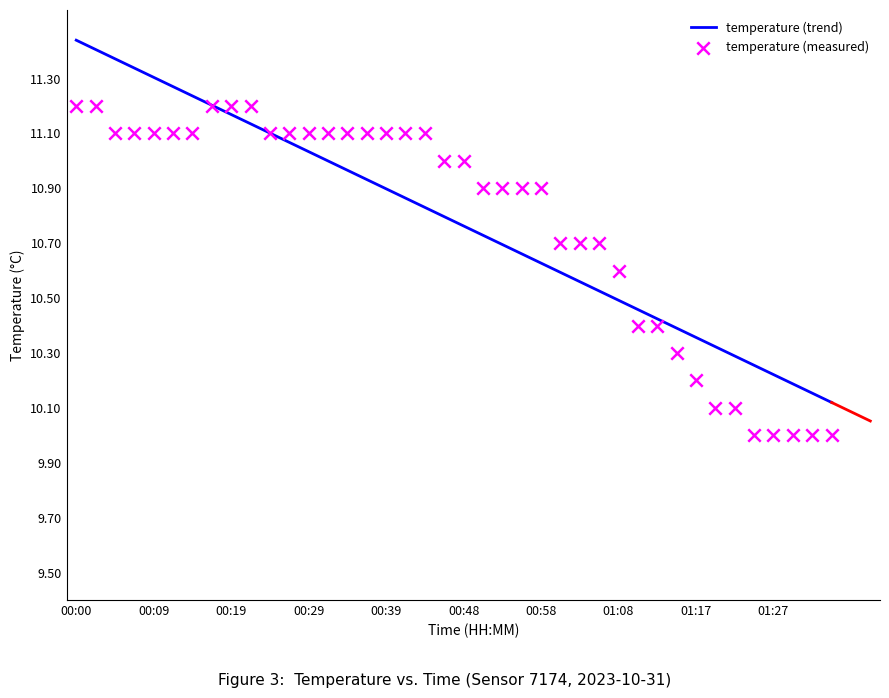

What is the total value across all series at 37?

20.2